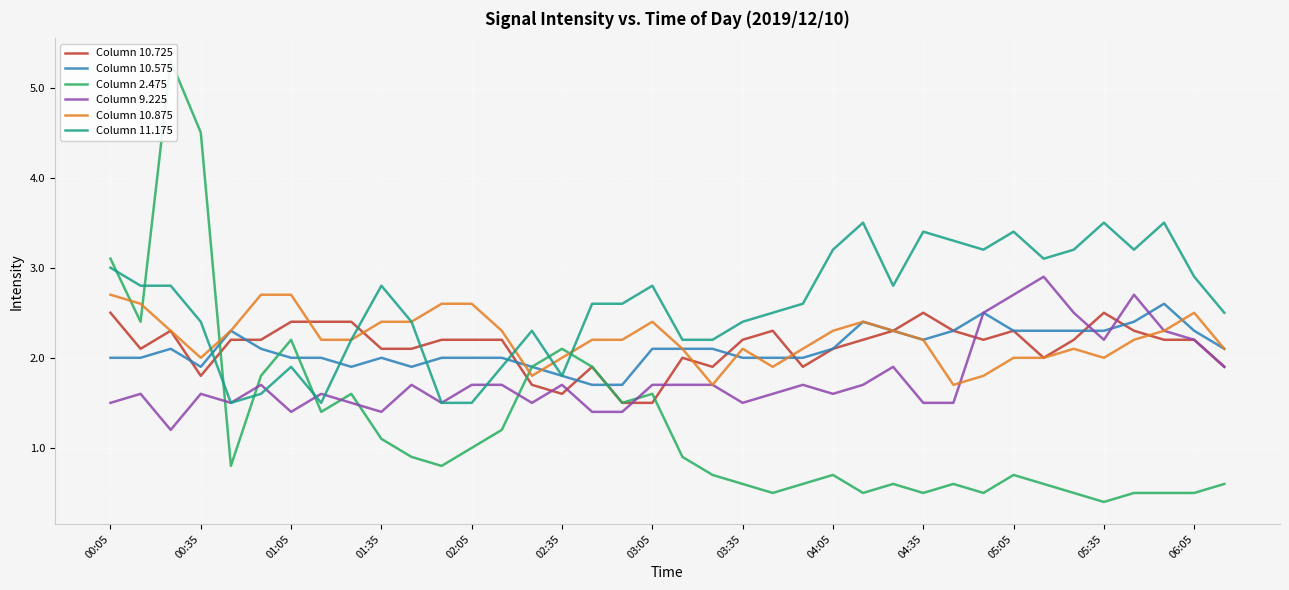

What is the maximum value for Column 10.875?

2.7